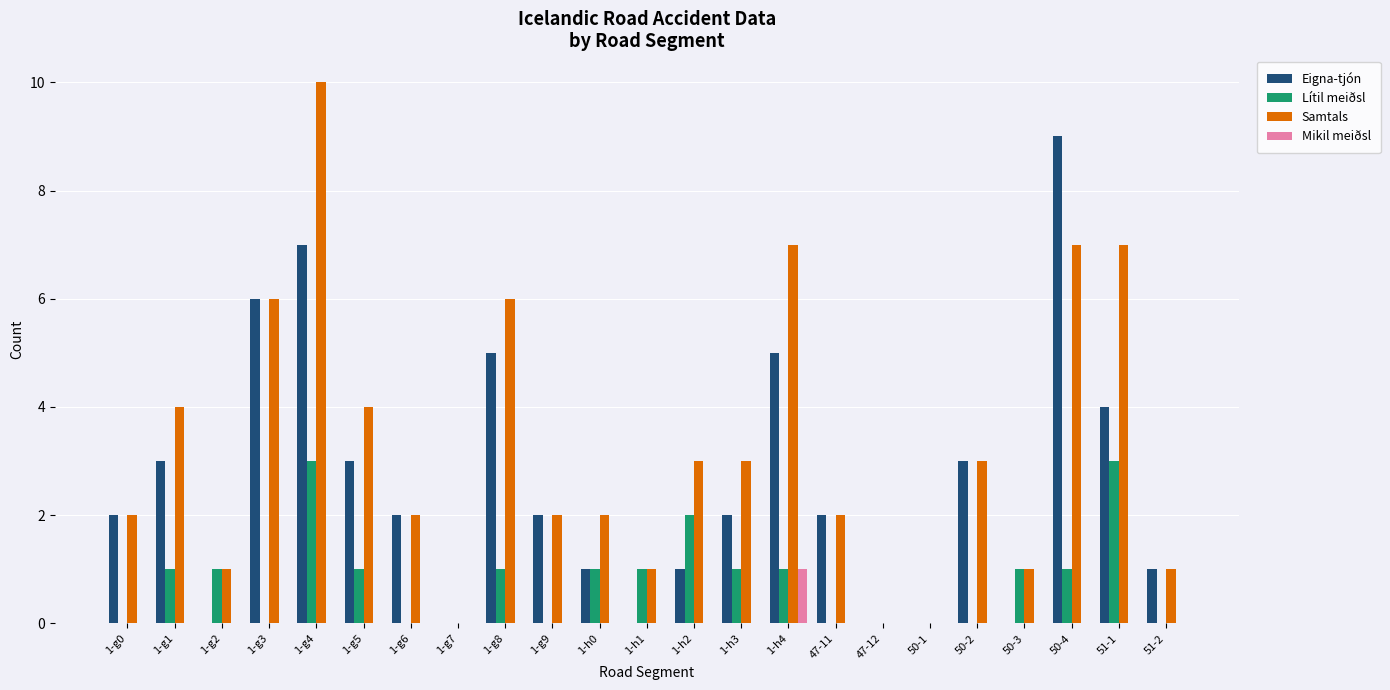

Reading left to right, extract all data points from this chart.

Eigna-tjón: 1-g0=2	1-g1=3	1-g2=0	1-g3=6	1-g4=7	1-g5=3	1-g6=2	1-g7=0	1-g8=5	1-g9=2	1-h0=1	1-h1=0	1-h2=1	1-h3=2	1-h4=5	47-11=2	47-12=0	50-1=0	50-2=3	50-3=0	50-4=9	51-1=4	51-2=1
Lítil meiðsl: 1-g0=0	1-g1=1	1-g2=1	1-g3=0	1-g4=3	1-g5=1	1-g6=0	1-g7=0	1-g8=1	1-g9=0	1-h0=1	1-h1=1	1-h2=2	1-h3=1	1-h4=1	47-11=0	47-12=0	50-1=0	50-2=0	50-3=1	50-4=1	51-1=3	51-2=0
Samtals: 1-g0=2	1-g1=4	1-g2=1	1-g3=6	1-g4=10	1-g5=4	1-g6=2	1-g7=0	1-g8=6	1-g9=2	1-h0=2	1-h1=1	1-h2=3	1-h3=3	1-h4=7	47-11=2	47-12=0	50-1=0	50-2=3	50-3=1	50-4=7	51-1=7	51-2=1
Mikil meiðsl: 1-g0=0	1-g1=0	1-g2=0	1-g3=0	1-g4=0	1-g5=0	1-g6=0	1-g7=0	1-g8=0	1-g9=0	1-h0=0	1-h1=0	1-h2=0	1-h3=0	1-h4=1	47-11=0	47-12=0	50-1=0	50-2=0	50-3=0	50-4=0	51-1=0	51-2=0